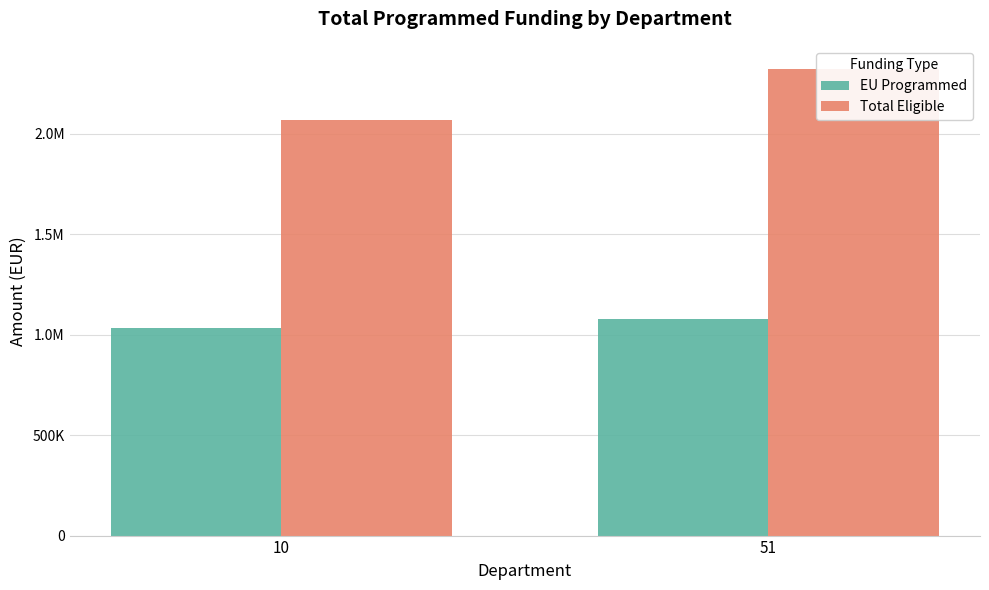

Is the value of Total Eligible at 51 greater than the value of EU Programmed at 10?

Yes